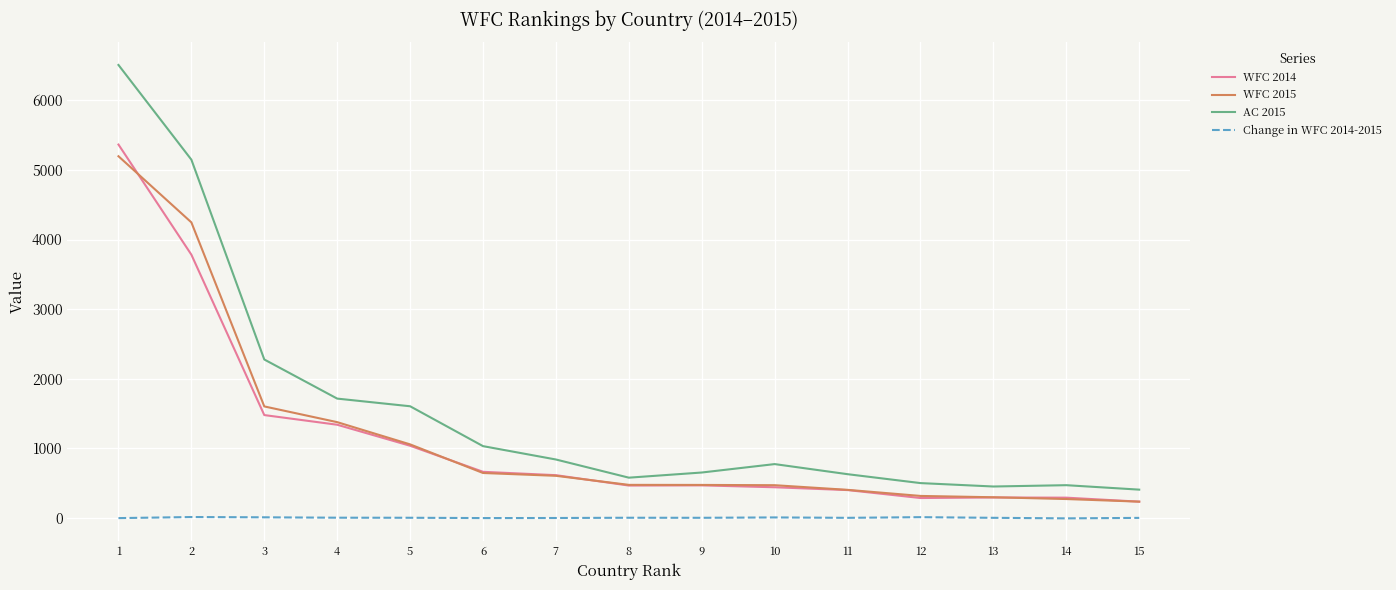

Which series has the largest range (max minus min)?

AC 2015